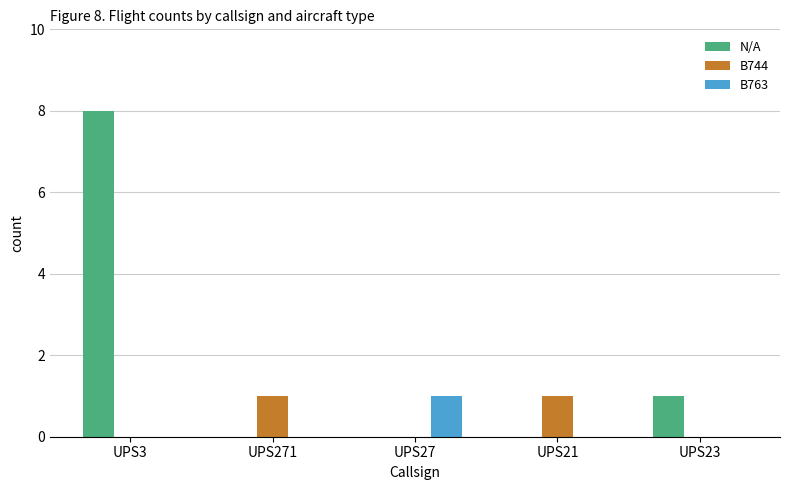

Reading left to right, list all the values displayed in this chart.

N/A: 8	0	0	0	1
B744: 0	1	0	1	0
B763: 0	0	1	0	0